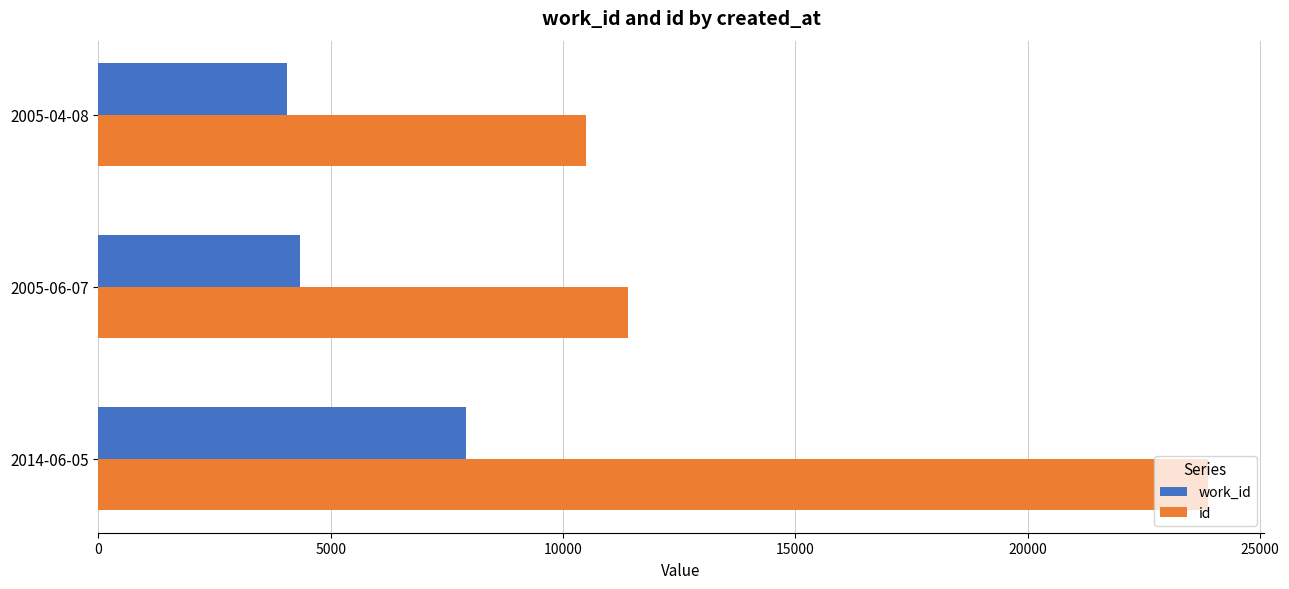

At which label does id reach its peak?

2014-06-05